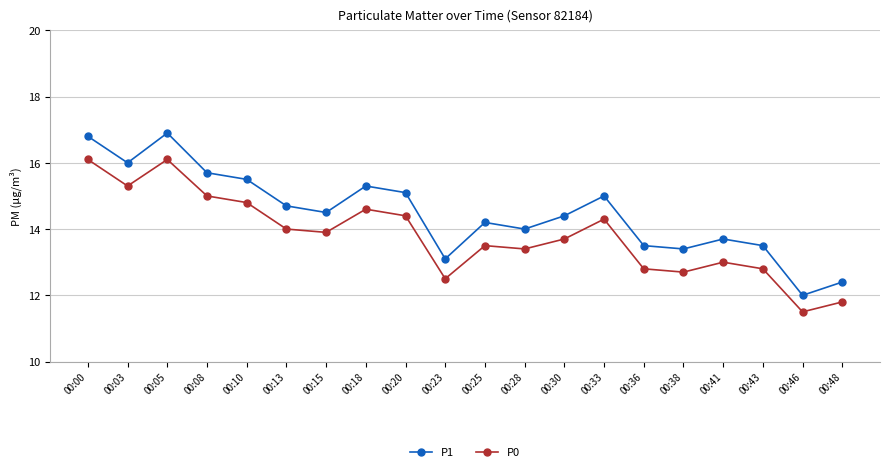

The P0 series shows 3.5 at 00:43. True or false?

False